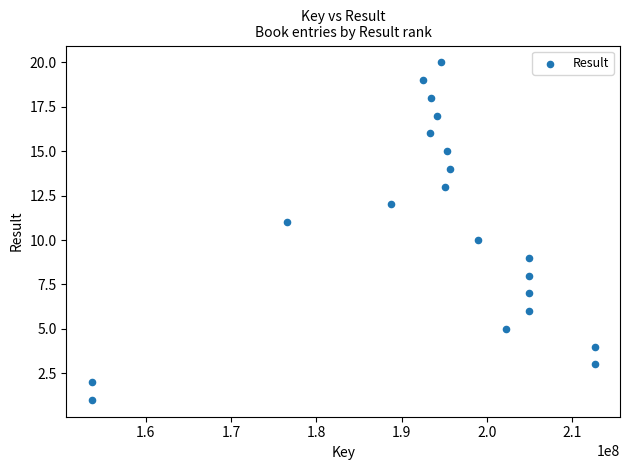

What is the range of X values (max minus min)?

59006196